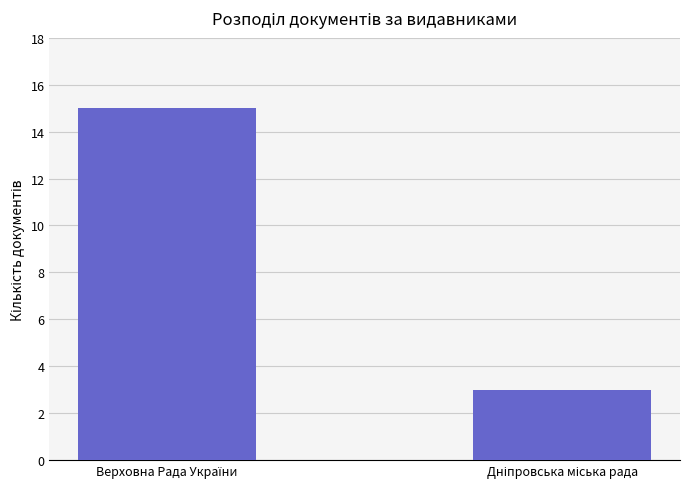

What is the smallest value displayed?

3